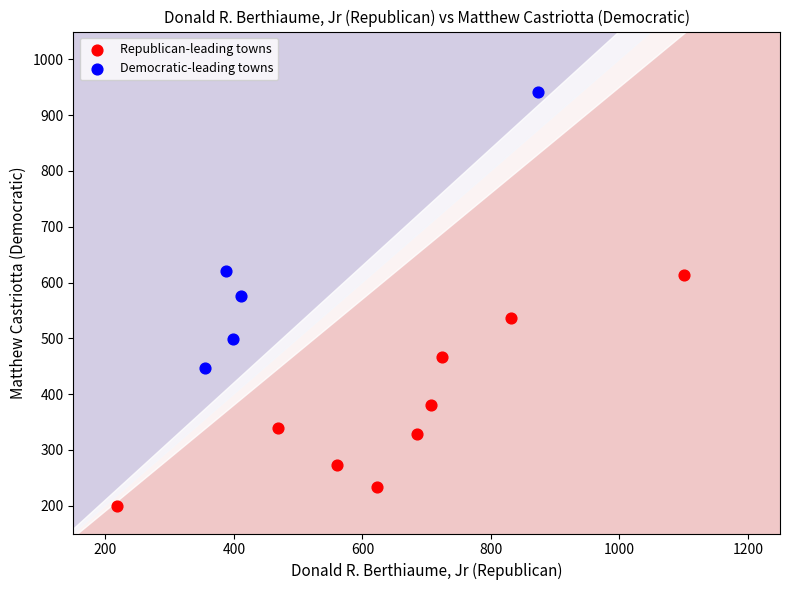

What are all the series names shown in the legend?

Republican-leading towns, Democratic-leading towns